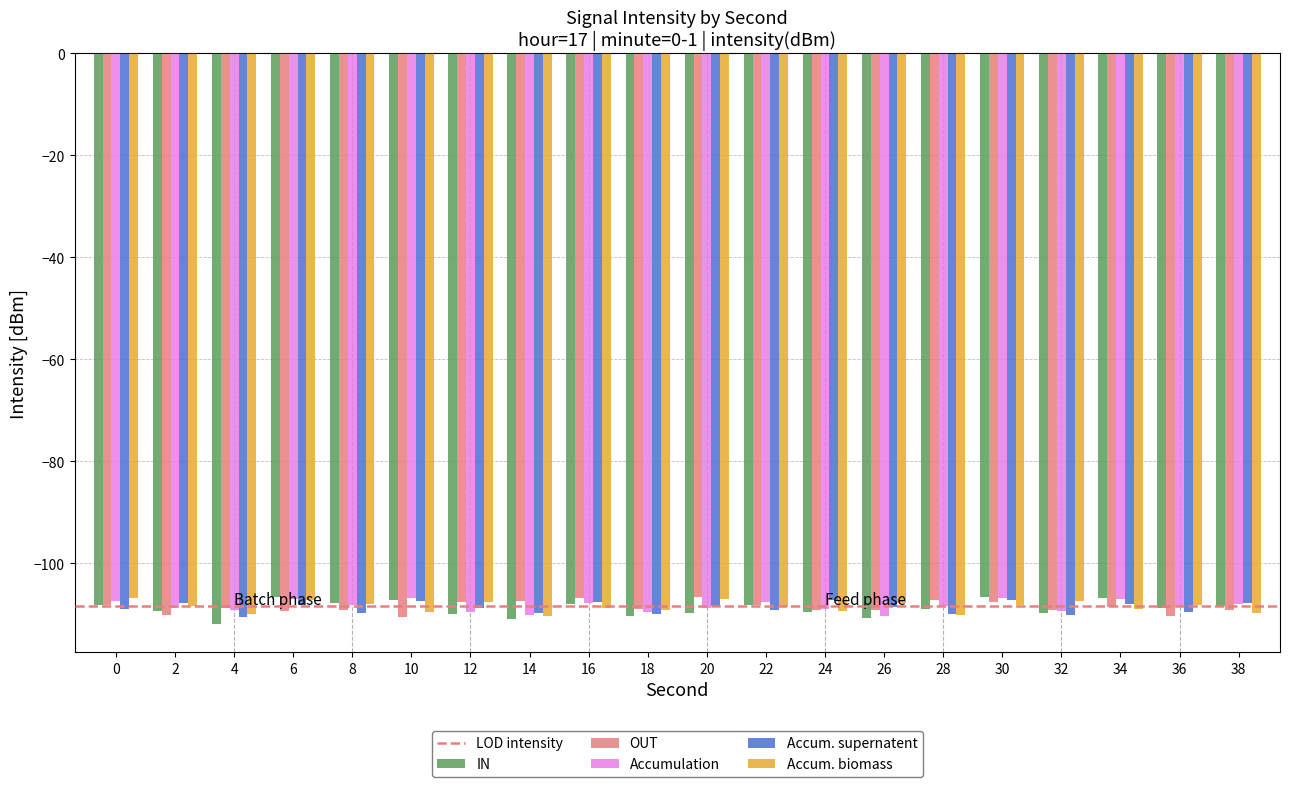

Is the value of Accumulation at 26 greater than the value of OUT at 14?

No